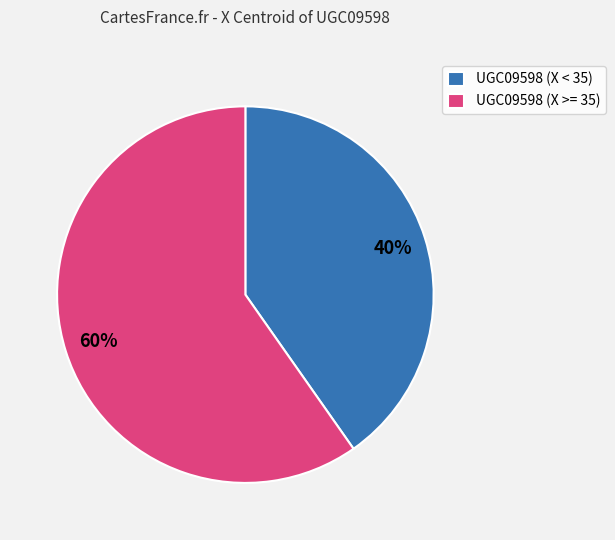

Which slice is the smallest?

UGC09598 (X < 35)